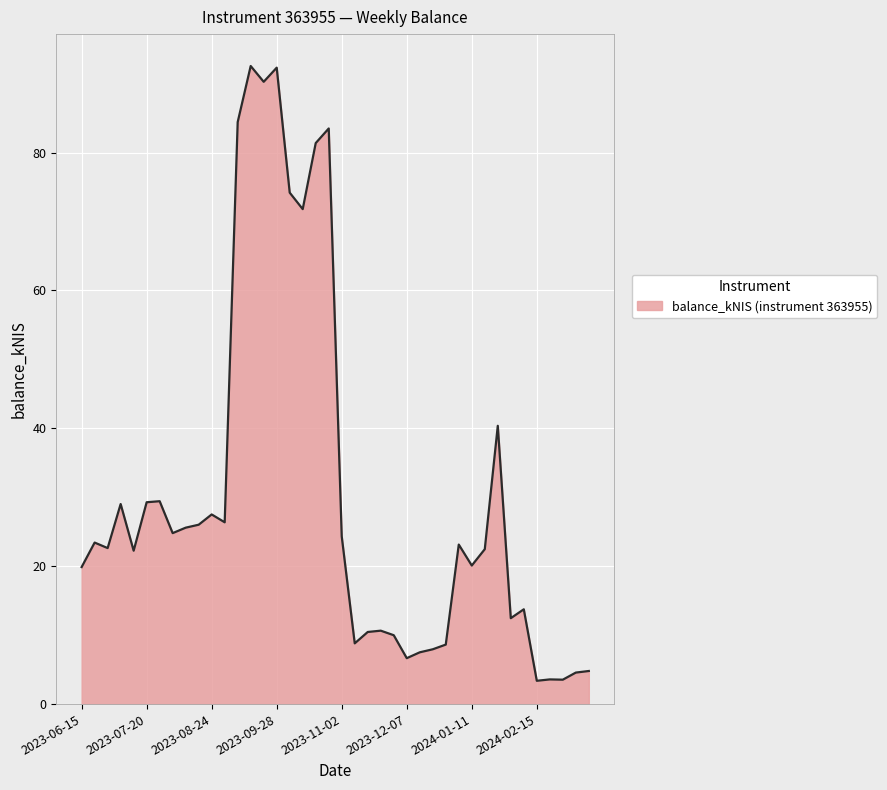

What is the smallest value displayed?

3.4